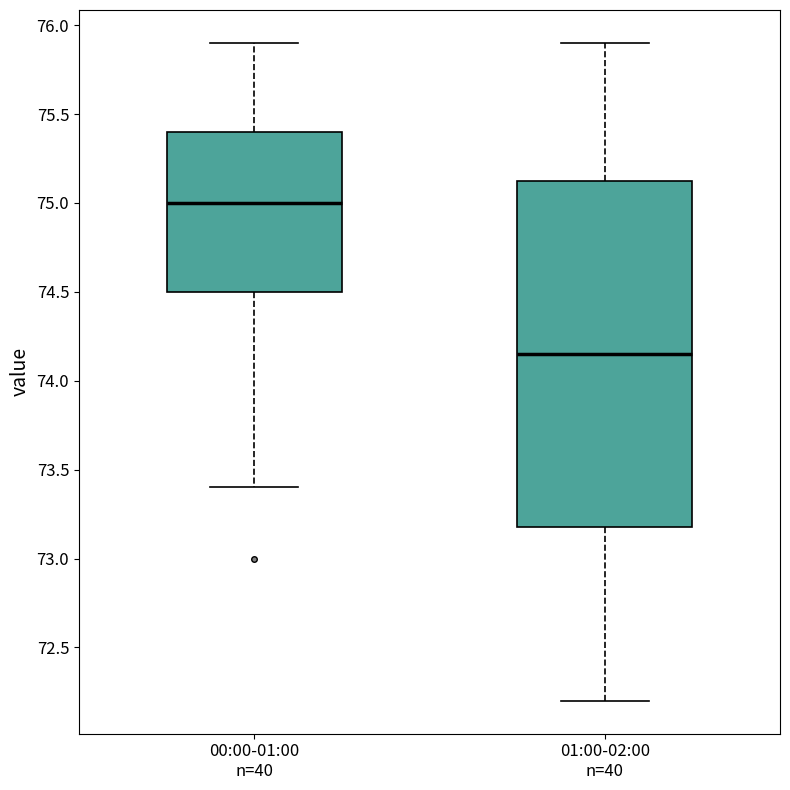

Which box is the tallest, from its lower edge to its upper edge?

01:00-02:00 n=40